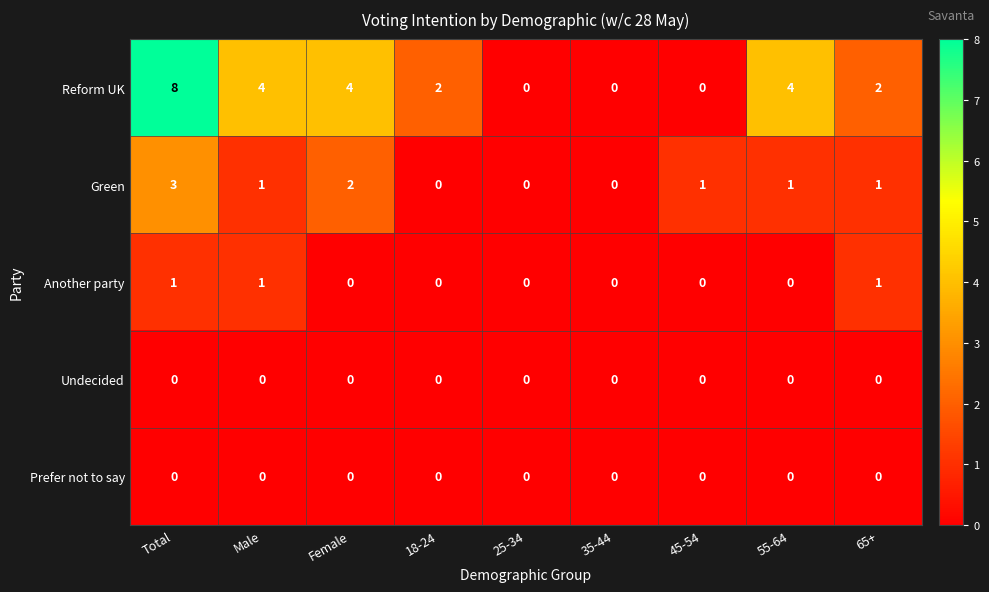

What is the total value across all series at Male?

6